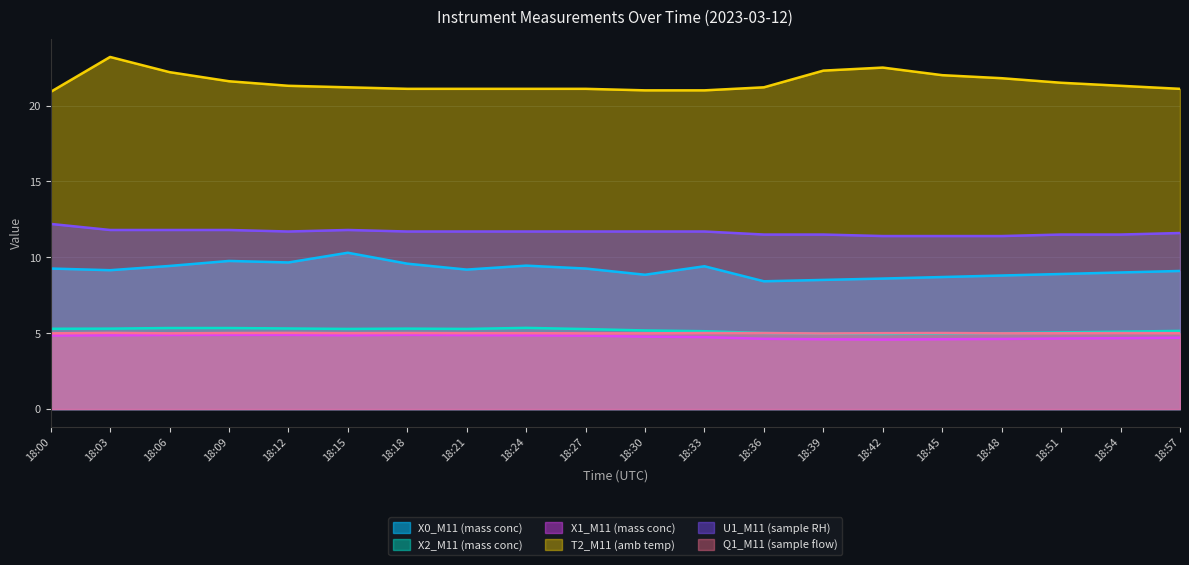

Reading right to left, transcribe all the data shown in this chart.

X0_M11 (mass conc): 9.1	9.0	8.9	8.8	8.7	8.6	8.5	8.4	9.4	8.8	9.3	9.4	9.2	9.6	10.3	9.7	9.8	9.4	9.2	9.3
X2_M11 (mass conc): 5.2	5.1	5.0	5.0	5.0	5.0	5.0	5.0	5.1	5.2	5.3	5.3	5.3	5.3	5.3	5.3	5.3	5.3	5.3	5.3
X1_M11 (mass conc): 4.7	4.7	4.7	4.6	4.6	4.6	4.6	4.6	4.7	4.8	4.8	4.9	4.9	4.9	4.9	4.9	4.9	4.9	4.9	4.8
T2_M11 (amb temp): 21.1	21.3	21.5	21.8	22.0	22.5	22.3	21.2	21.0	21.0	21.1	21.1	21.1	21.1	21.2	21.3	21.6	22.2	23.2	20.9
U1_M11 (sample RH): 11.6	11.5	11.5	11.4	11.4	11.4	11.5	11.5	11.7	11.7	11.7	11.7	11.7	11.7	11.8	11.7	11.8	11.8	11.8	12.2
Q1_M11 (sample flow): 5.0	5.0	5.0	5.0	5.0	5.0	5.0	5.0	5.0	5.0	5.0	5.0	5.0	5.0	5.0	5.0	5.0	5.0	5.0	5.0